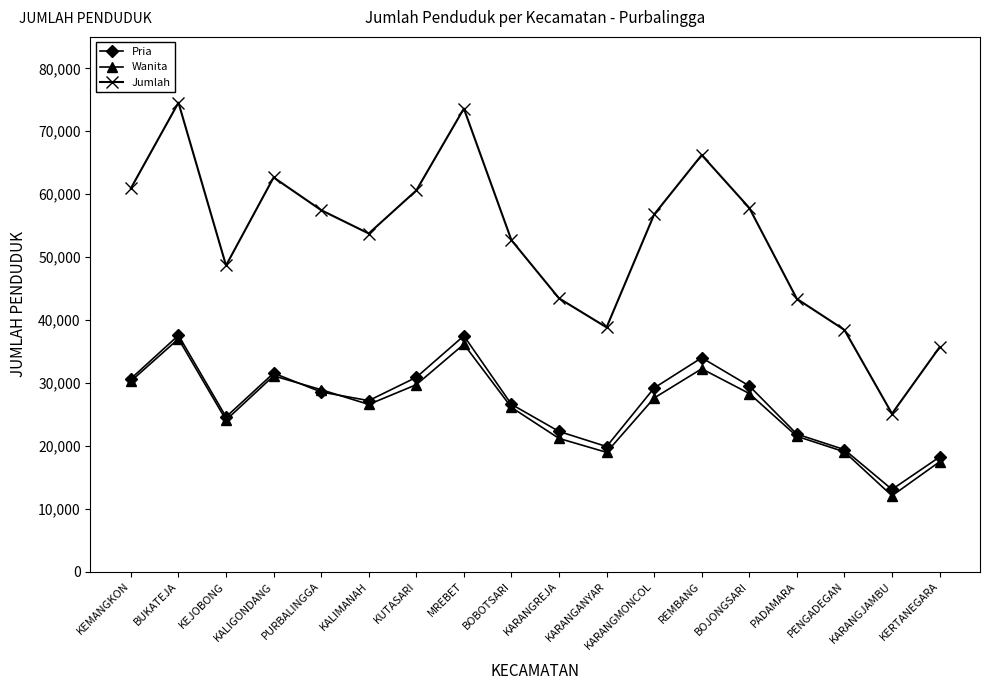

What is the difference between the Wanita values at BOJONGSARI and PENGADEGAN?

9270